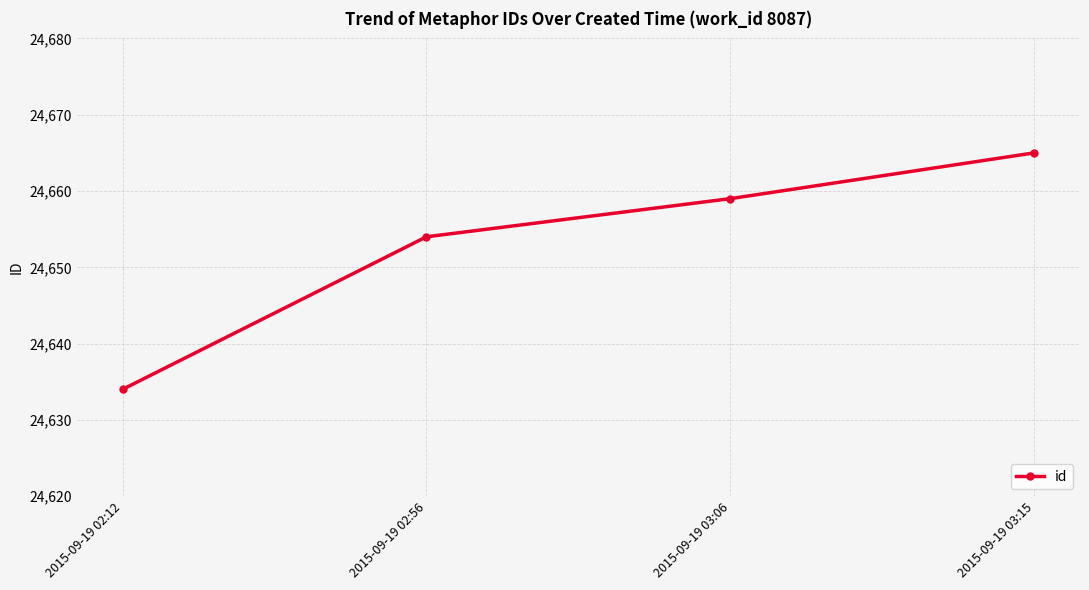

Read the value at 2015-09-19 03:06.

24659